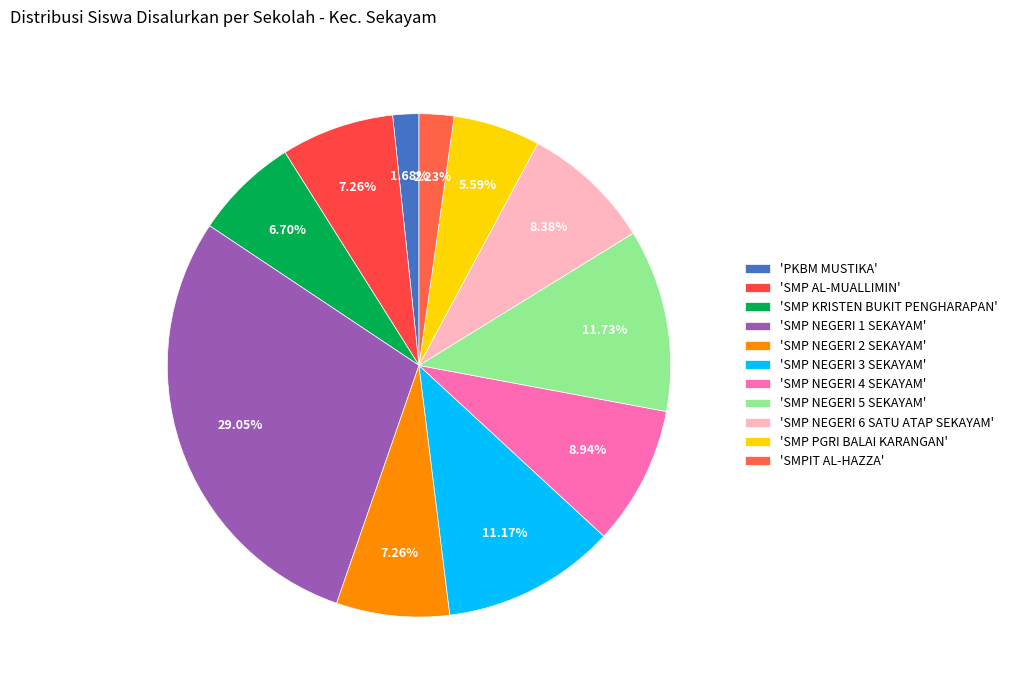

How many segments does this pie chart have?

11